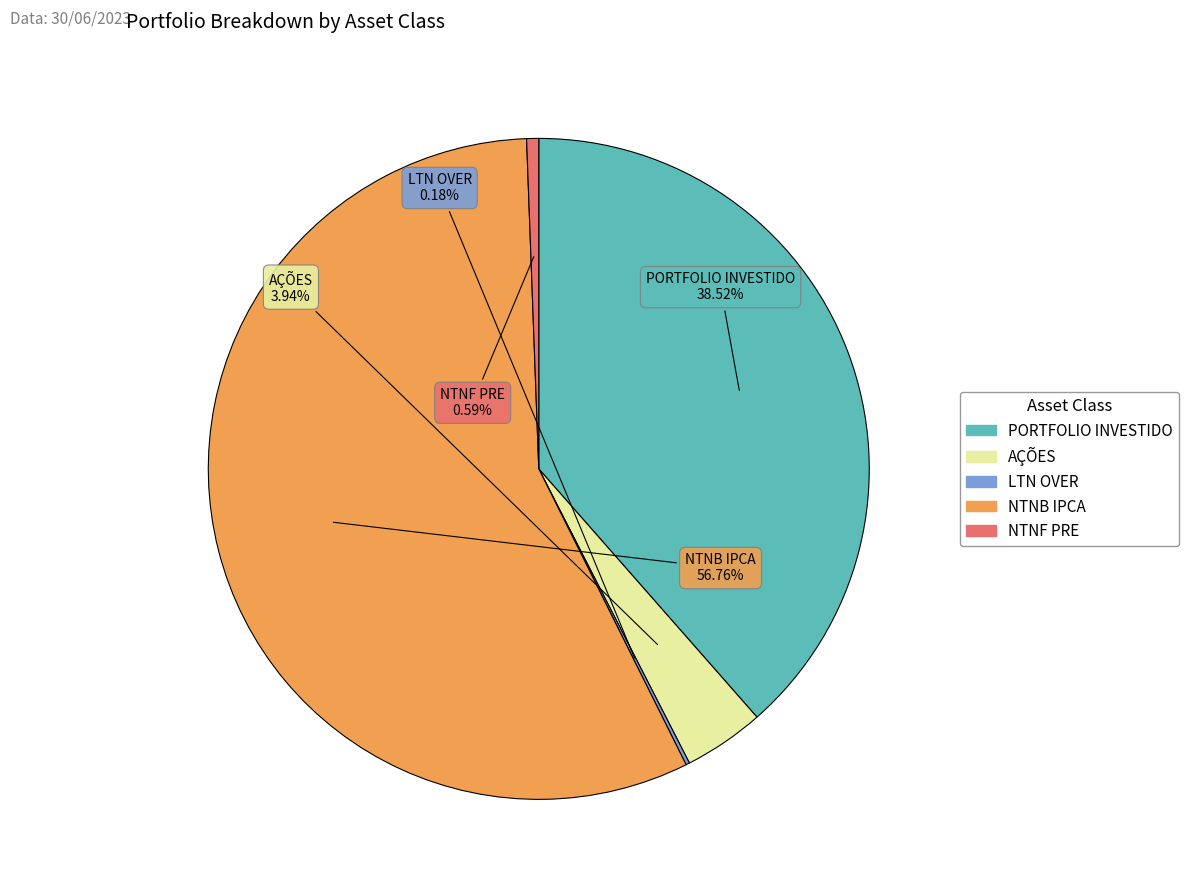

Which category has the biggest portion of the pie?

NTNB IPCA